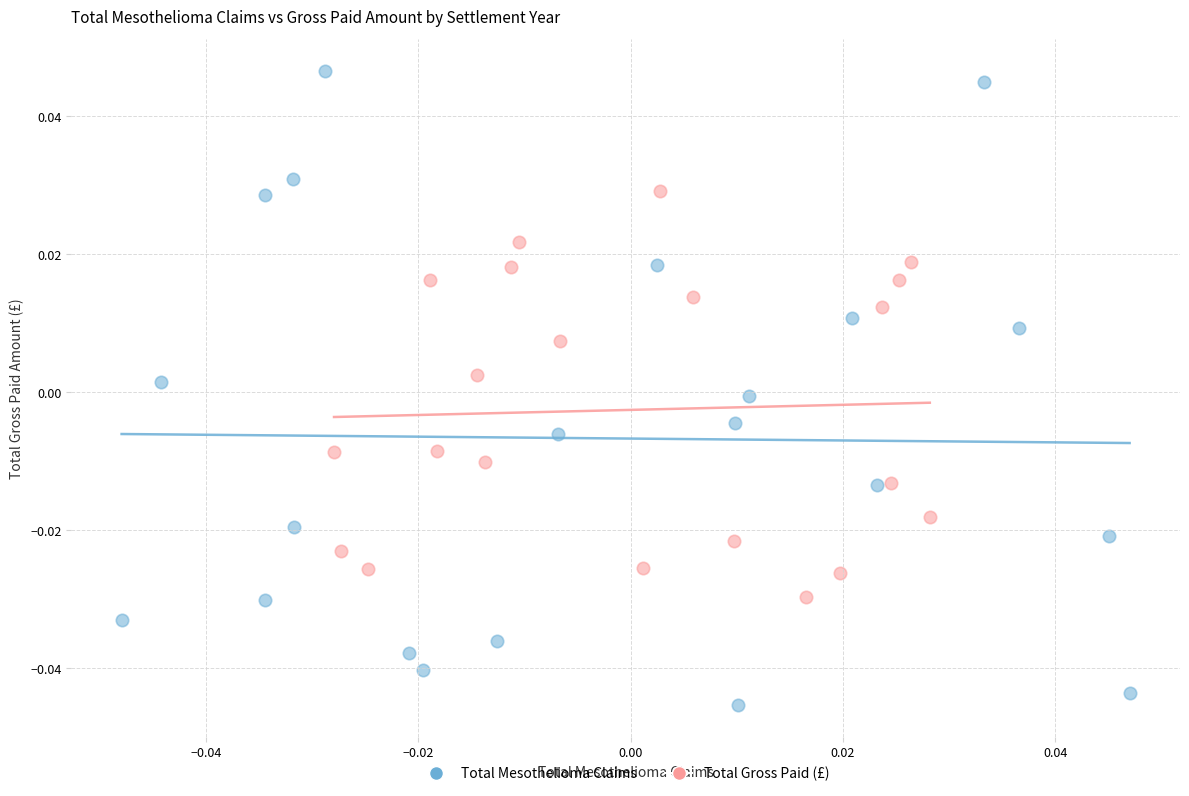

What are all the series names shown in the legend?

Total Mesothelioma Claims, Total Gross Paid (£)